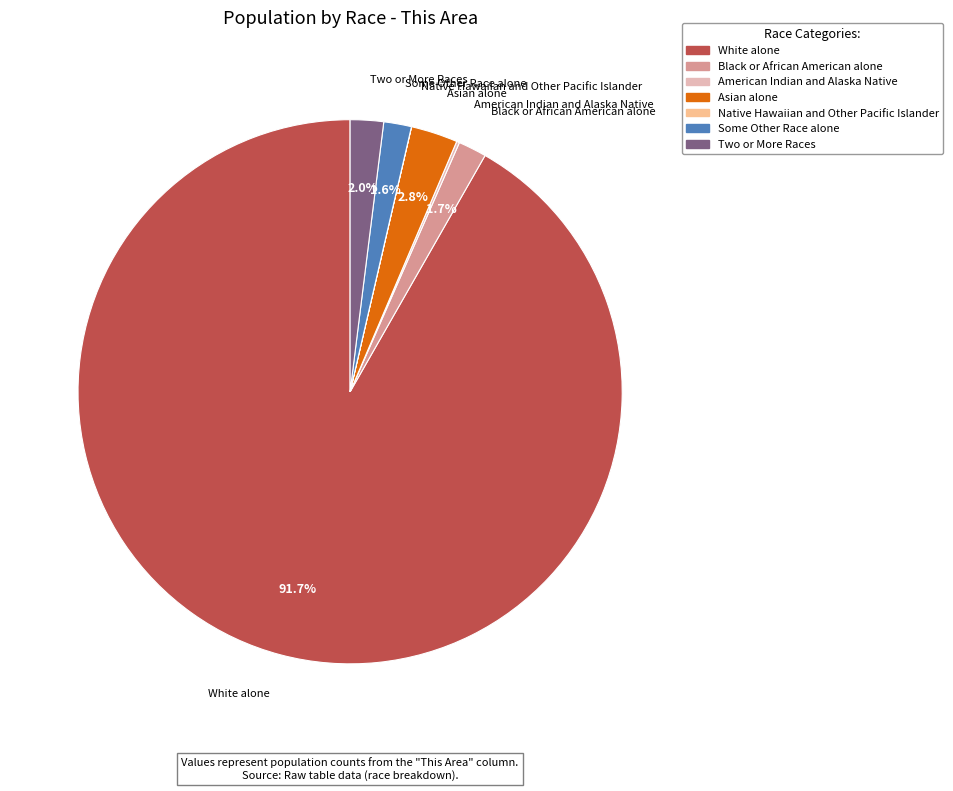

Does any single category account for the majority?

Yes